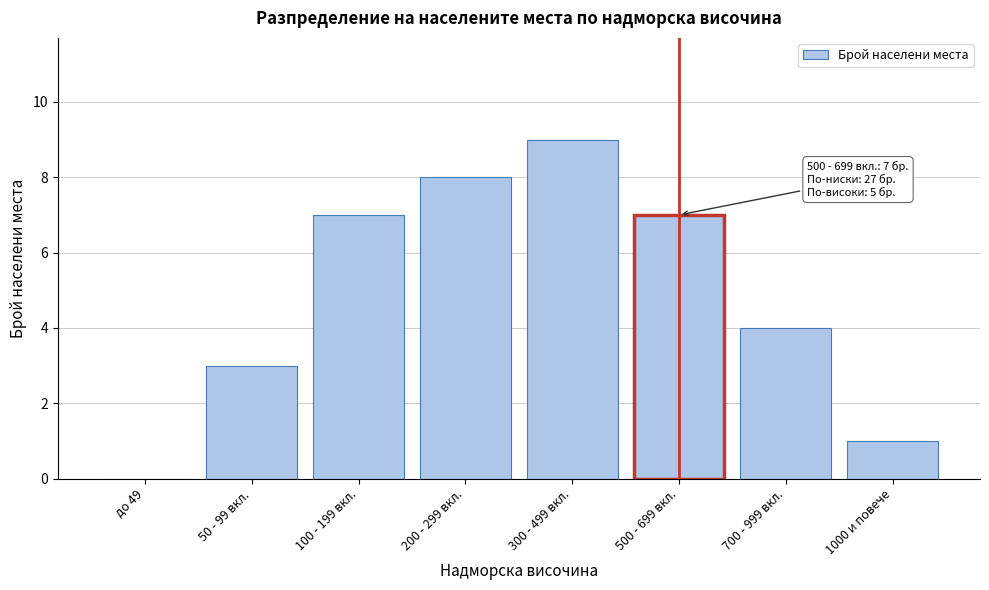

Reading right to left, transcribe all the data shown in this chart.

1000 и повече=1	700 - 999 вкл.=4	500 - 699 вкл.=7	300 - 499 вкл.=9	200 - 299 вкл.=8	100 - 199 вкл.=7	50 - 99 вкл.=3	до 49=0